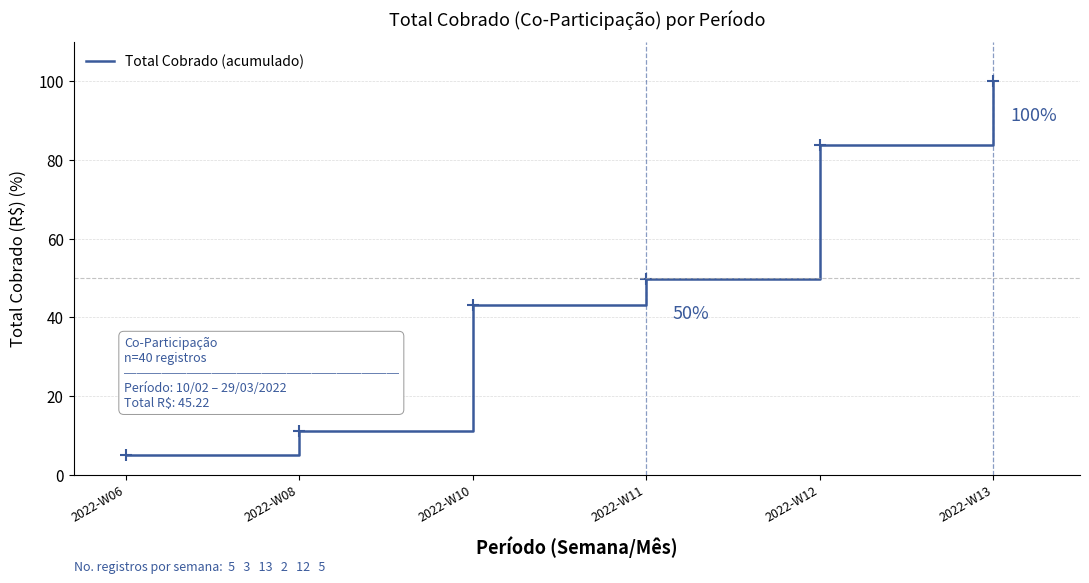

What value does the data have at 2022-W08?

11.1